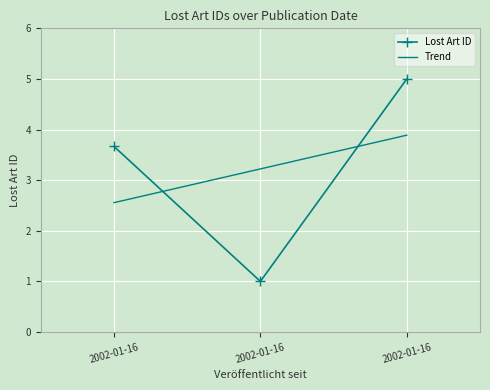

Rank the categories by value from lowest to highest.

2002-01-16, 2002-01-16, 2002-01-16